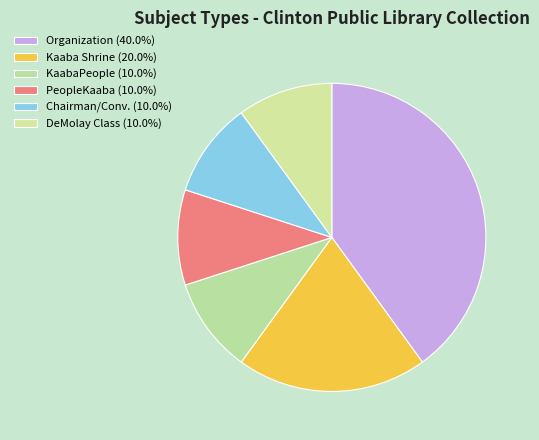

How many segments does this pie chart have?

6